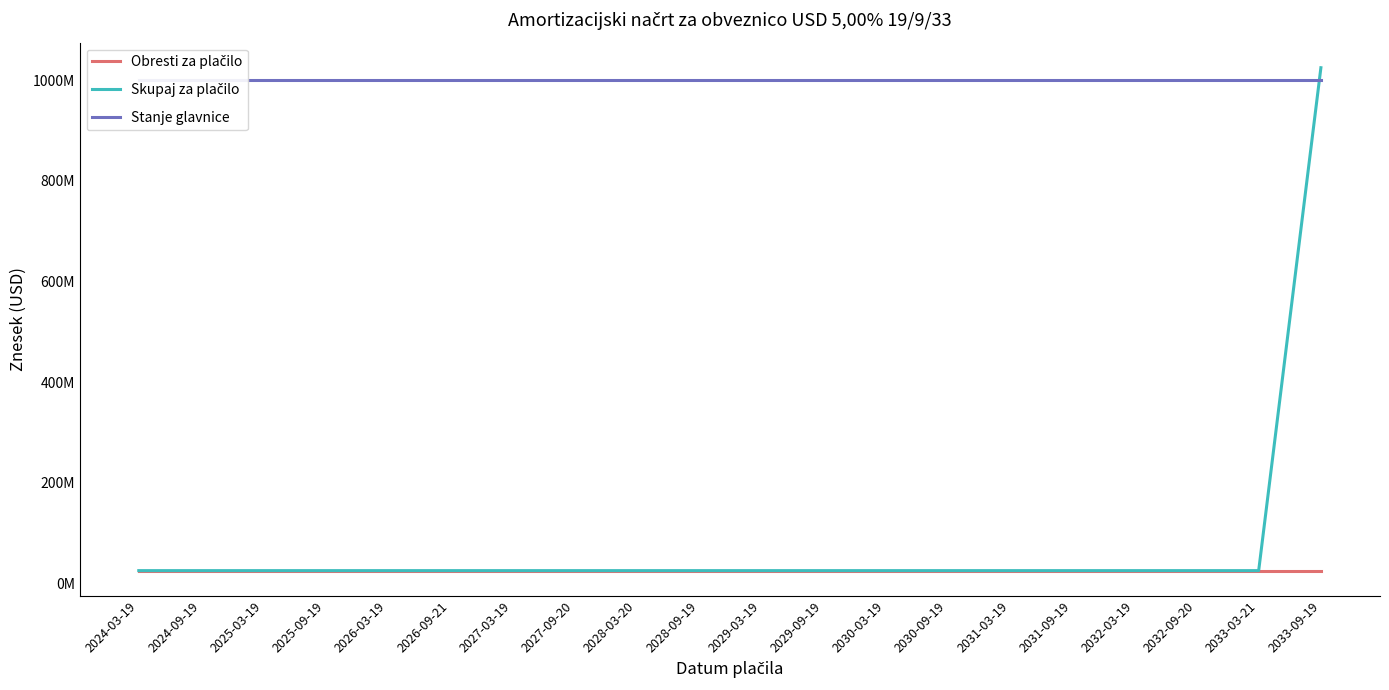

Rank the series by their maximum value, from lowest to highest.

Obresti za plačilo, Stanje glavnice, Skupaj za plačilo